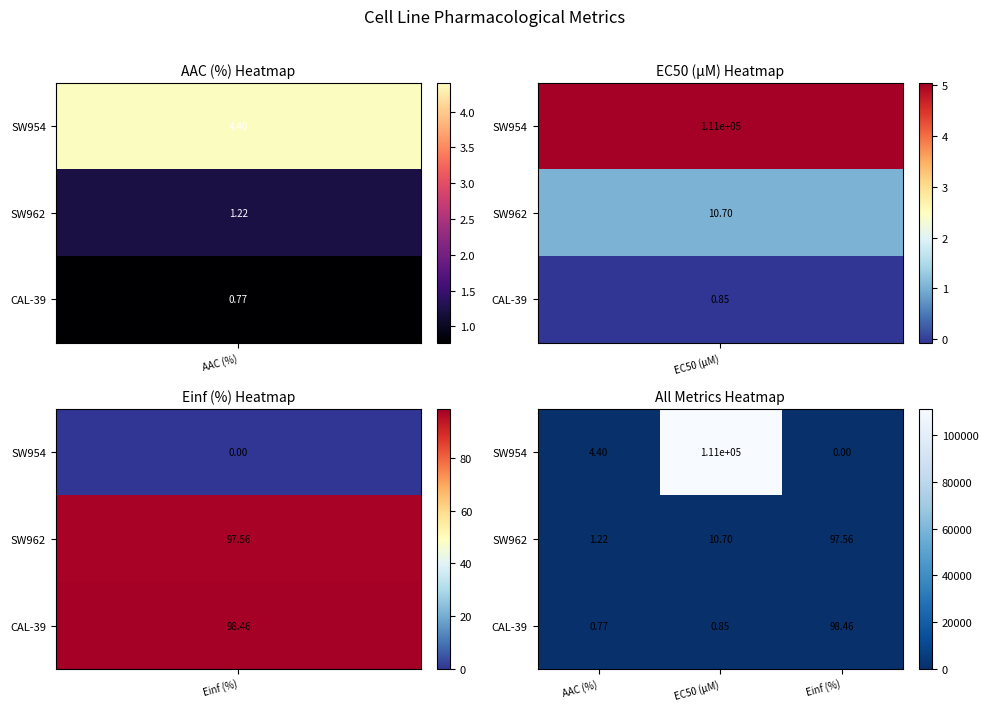

What is the difference between the highest and lowest values at AAC (%)?

3.6